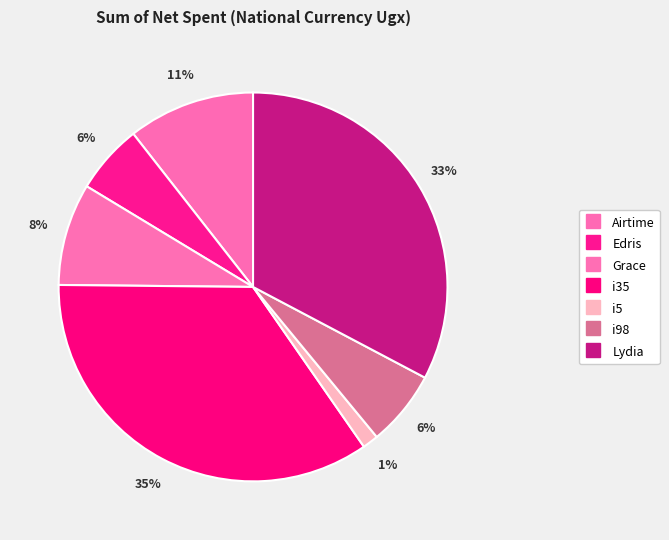

How many slices are in this pie chart?

7